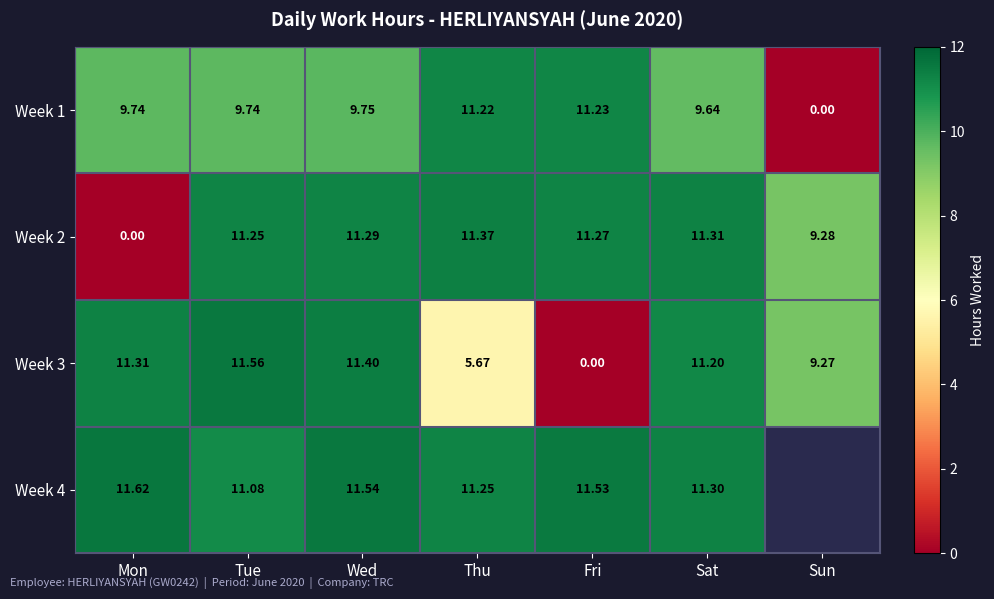

How many values in the Week 3 series exceed 11?

4